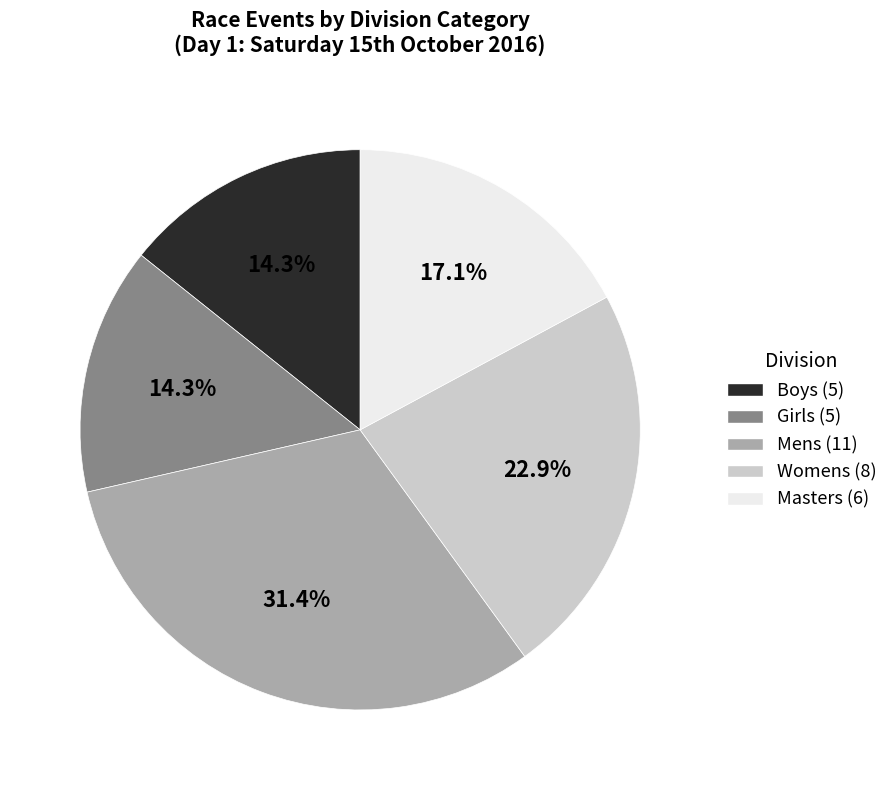

The Girls slice represents 5% of the pie. True or false?

False